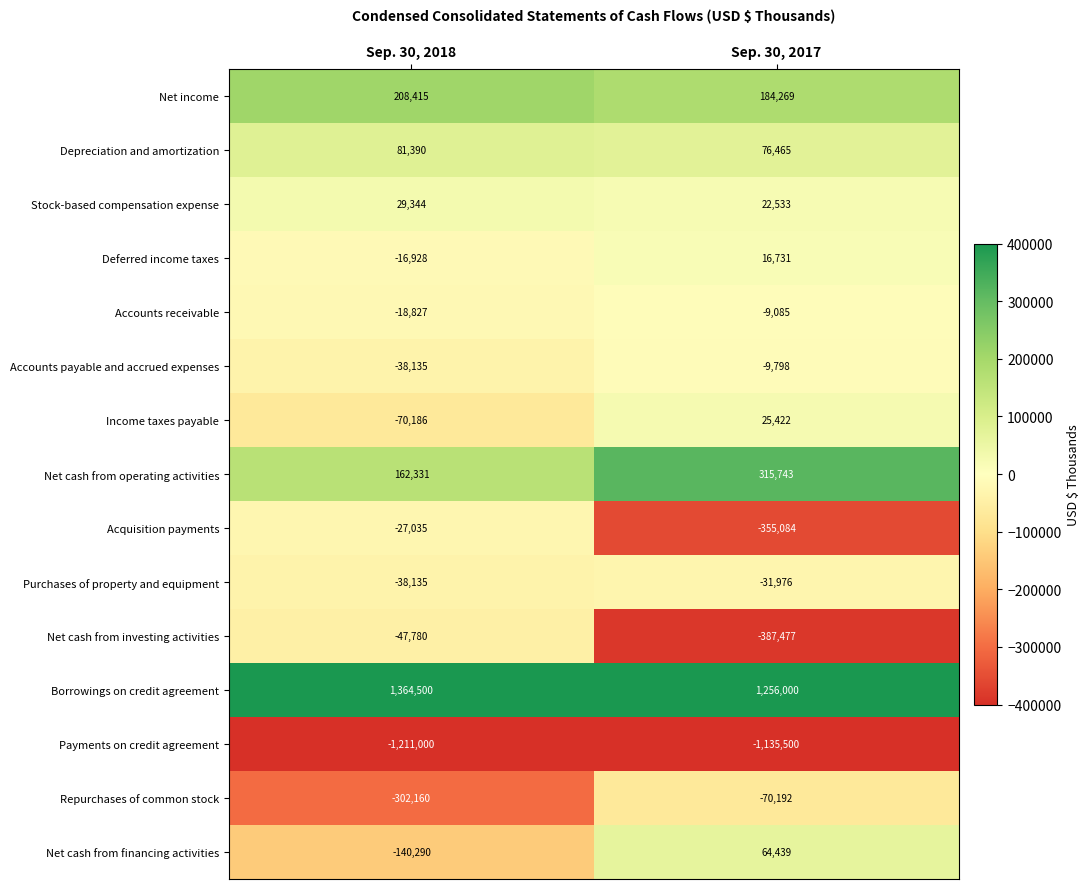

At how many categories does at least one series exceed 951089?

2